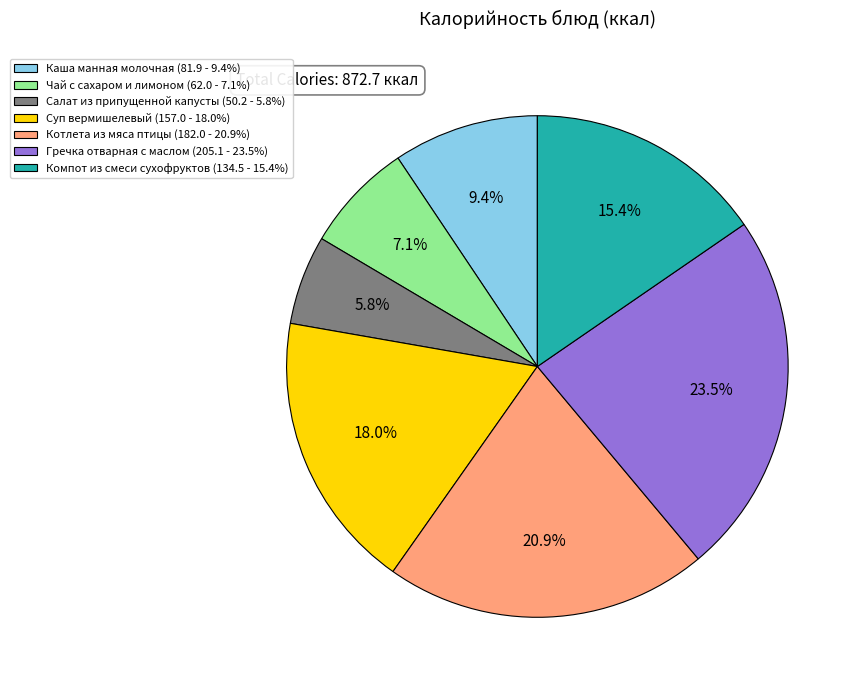

What portion of the pie excludes Каша манная молочная (81.9 - 9.4%)?

90.6%